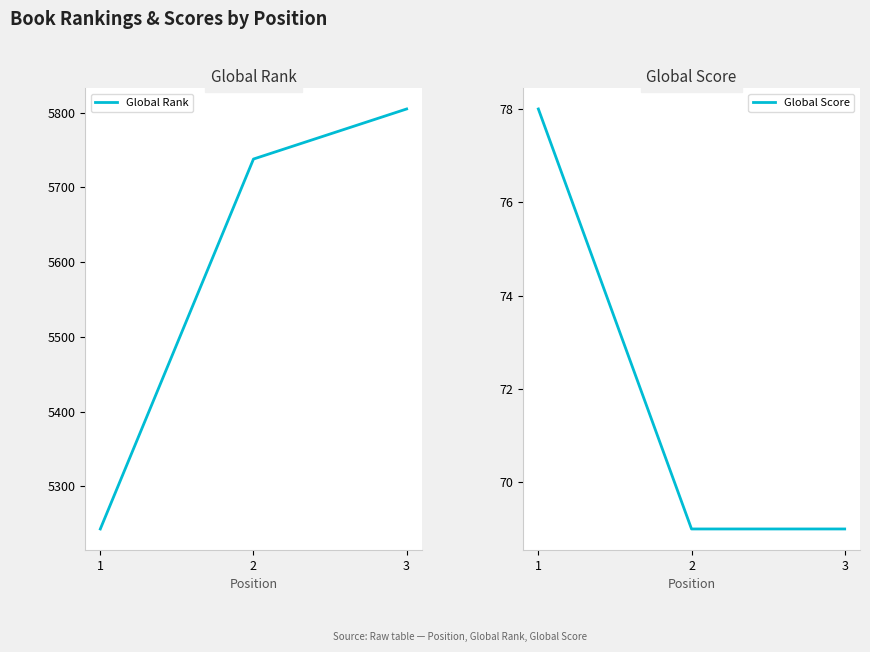

How many values in the Global Rank series are below 5738?

1